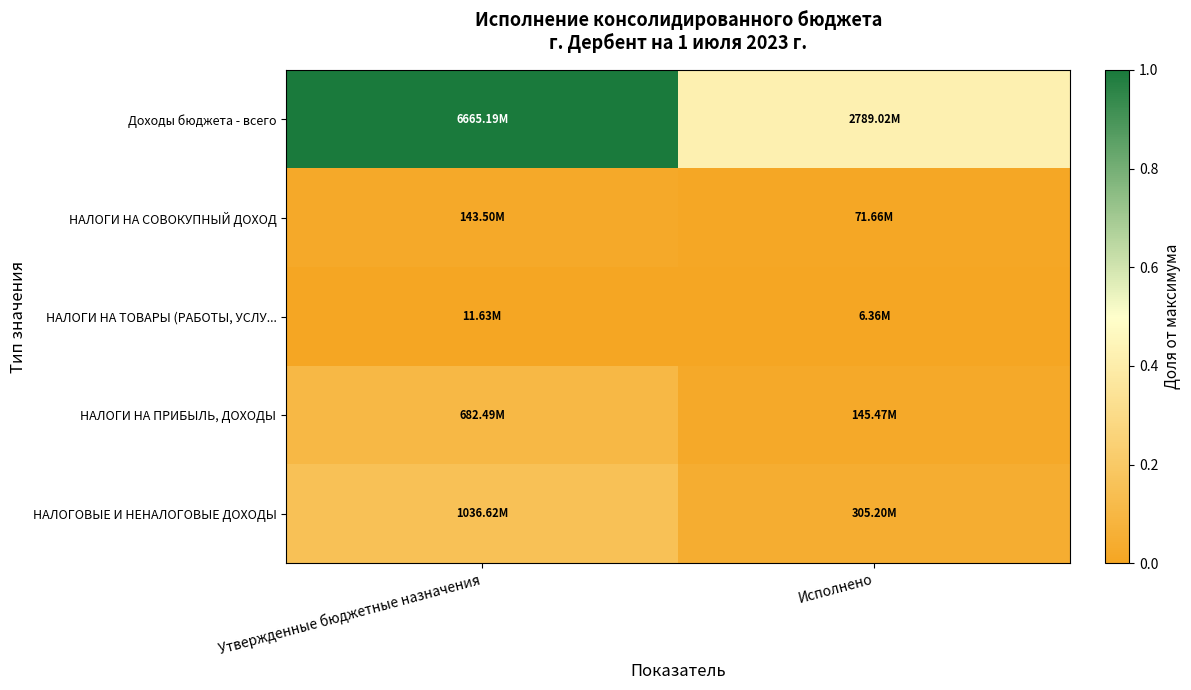

Which label corresponds to the smallest value in the chart?

Исполнено